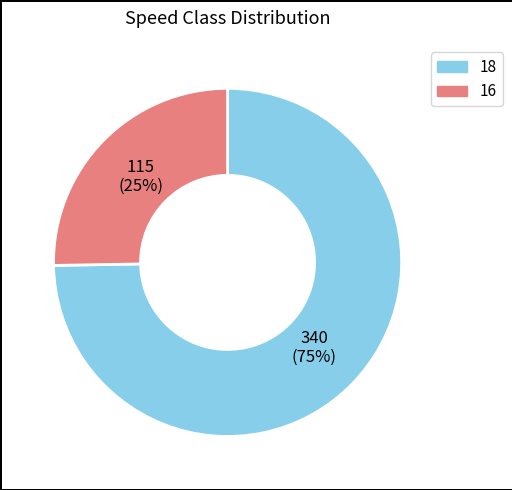

Does any single category account for the majority?

Yes